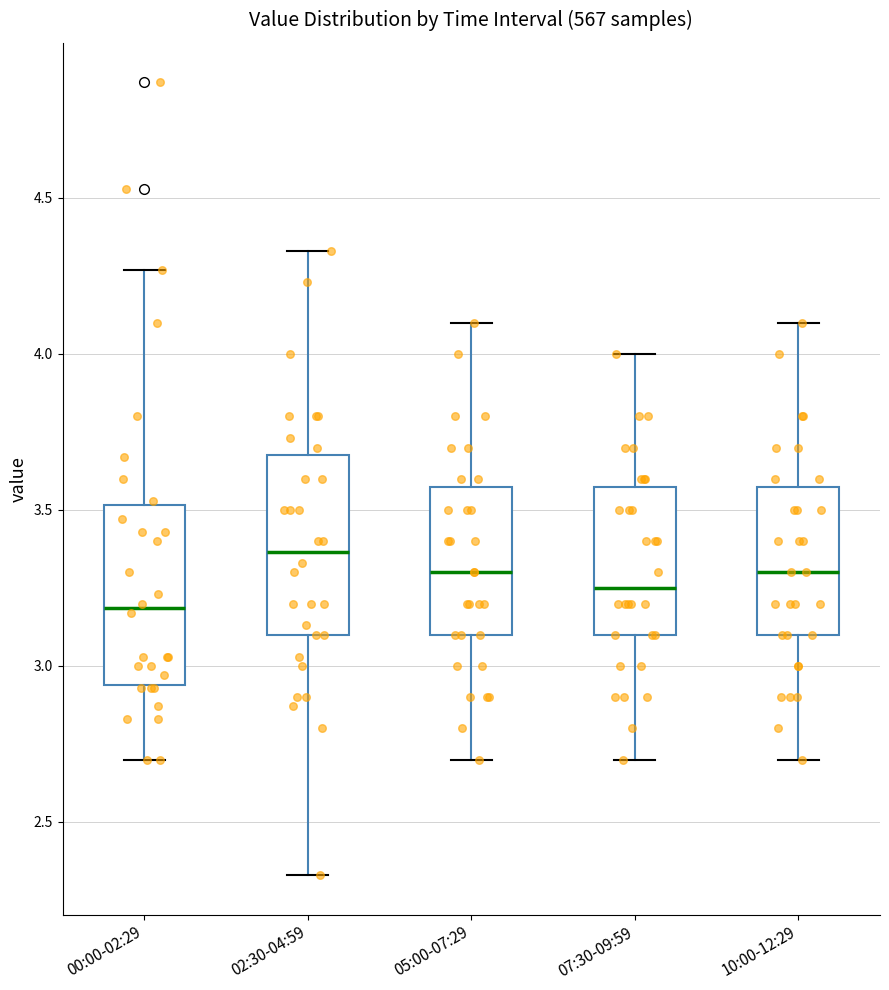

Where does the upper whisker of the box for 07:30-09:59 end on the y-axis? The values are not printed on the chart, so give them approximately, as read against the axis.

4.00